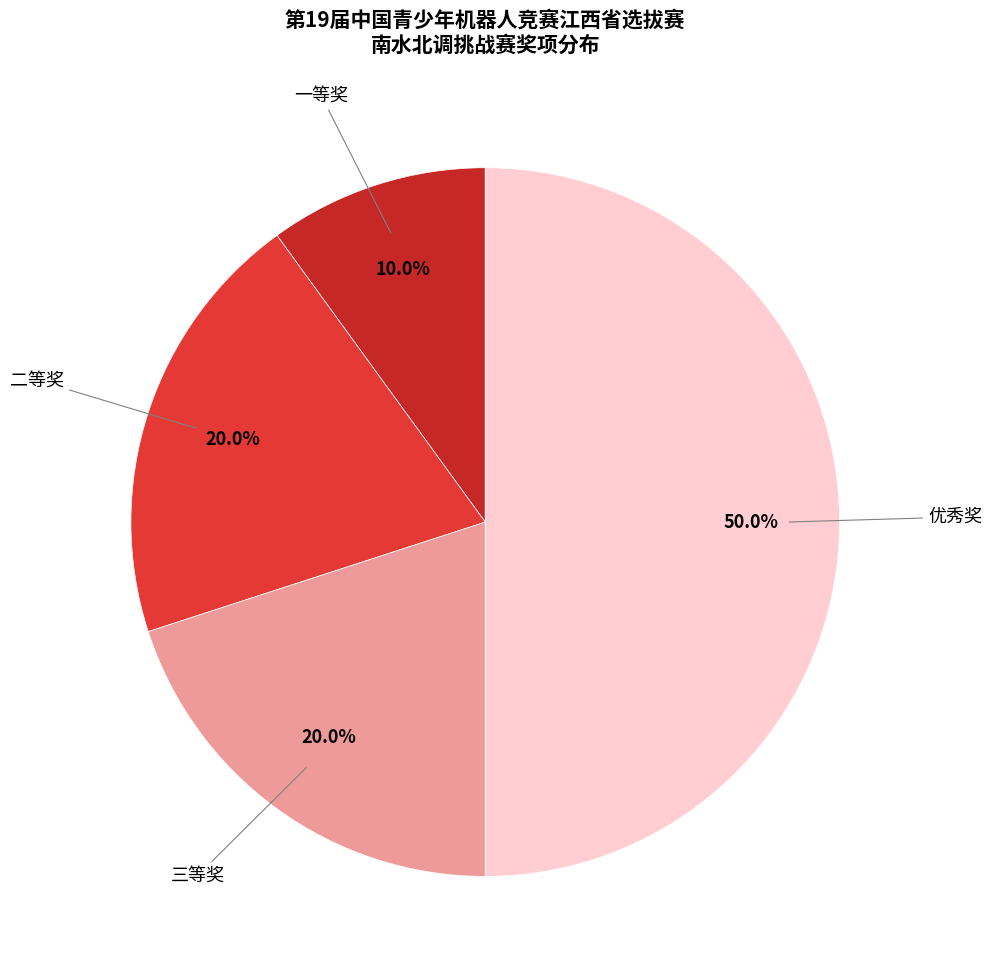

What is the smallest slice in the pie chart?

一等奖